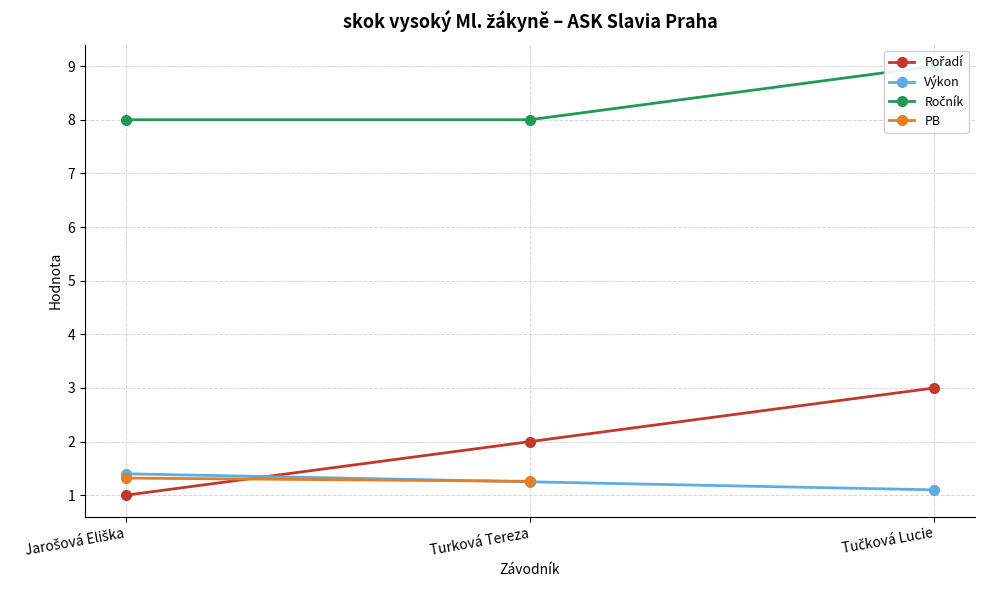

What position from the right is Jarošová Eliška?

3